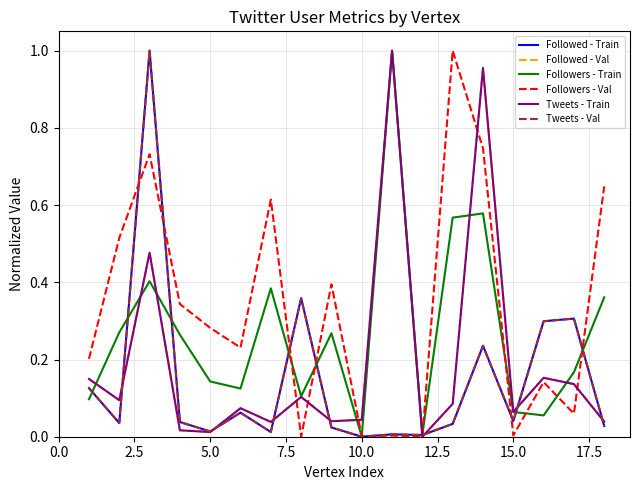

Is this an area chart (filled region under the line)?

No